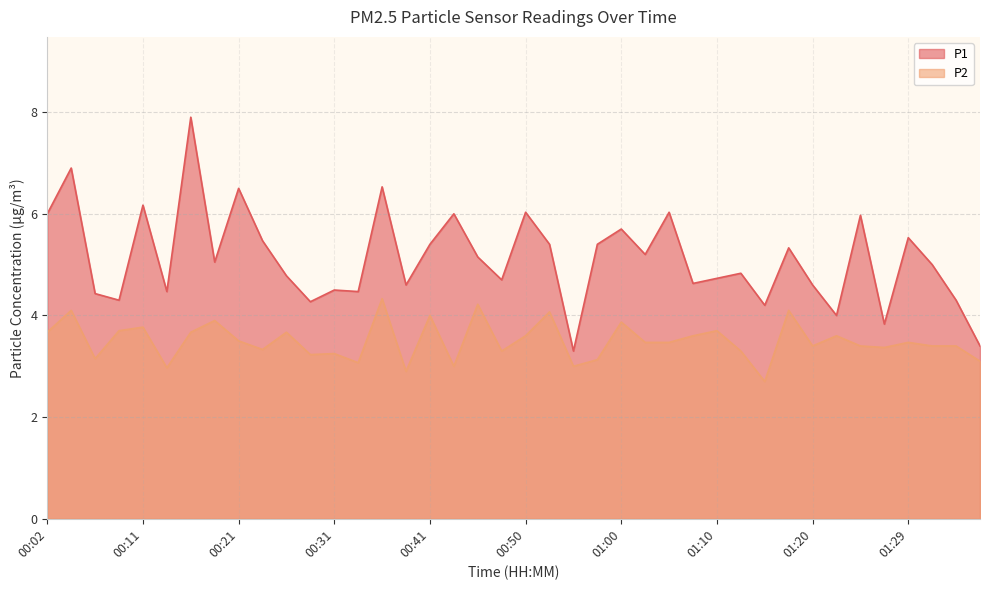

What are all the series names shown in the legend?

P1, P2